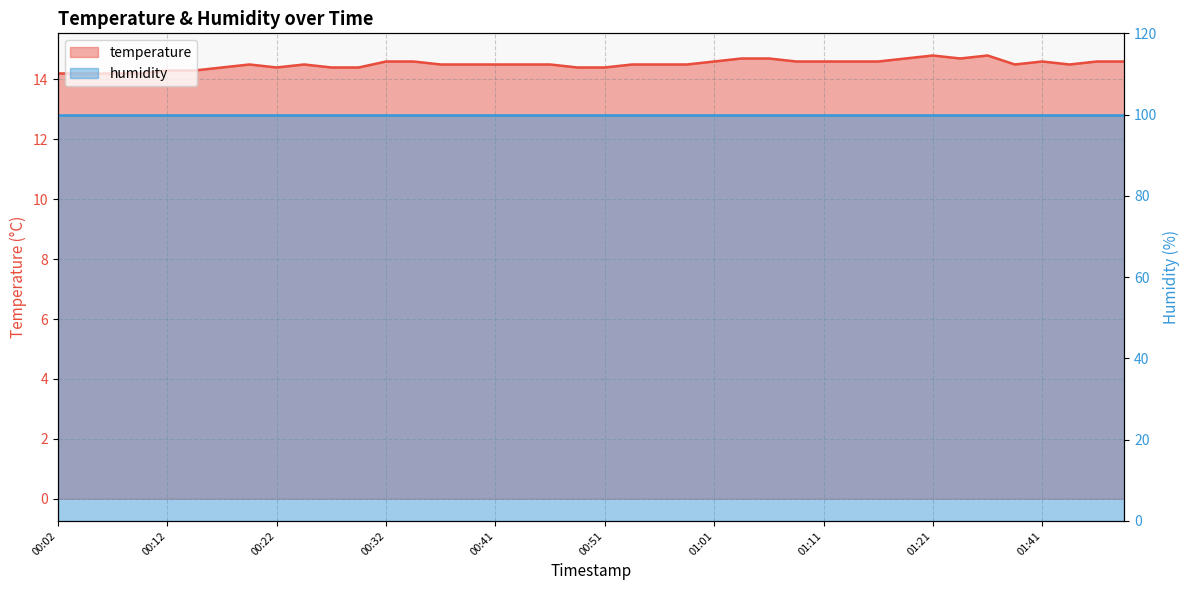

List the labels in order of value, smallest first.

00:02, 00:04, 00:07, 00:09, 00:12, 00:14, 00:17, 00:22, 00:27, 00:29, 00:49, 00:51, 00:19, 00:24, 00:36, 00:39, 00:41, 00:44, 00:46, 00:54, 00:56, 00:59, 01:38, 01:43, 00:32, 00:34, 01:01, 01:09, 01:11, 01:14, 01:16, 01:41, 01:46, 01:48, 01:04, 01:06, 01:19, 01:27, 01:21, 01:30